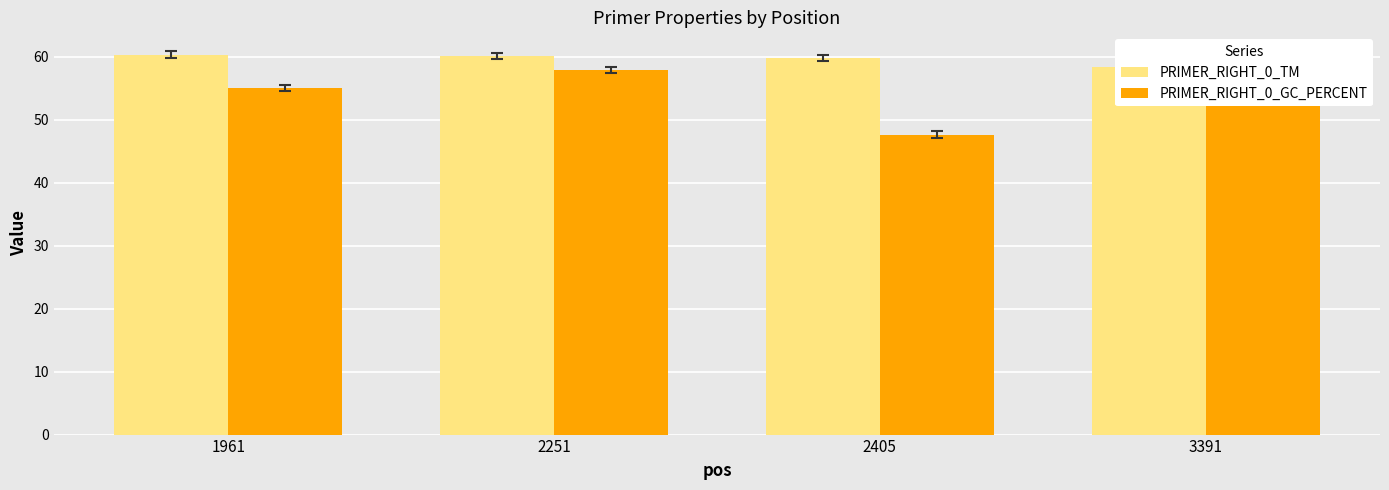

The value of PRIMER_RIGHT_0_TM at 1961 is 60.3. True or false?

True